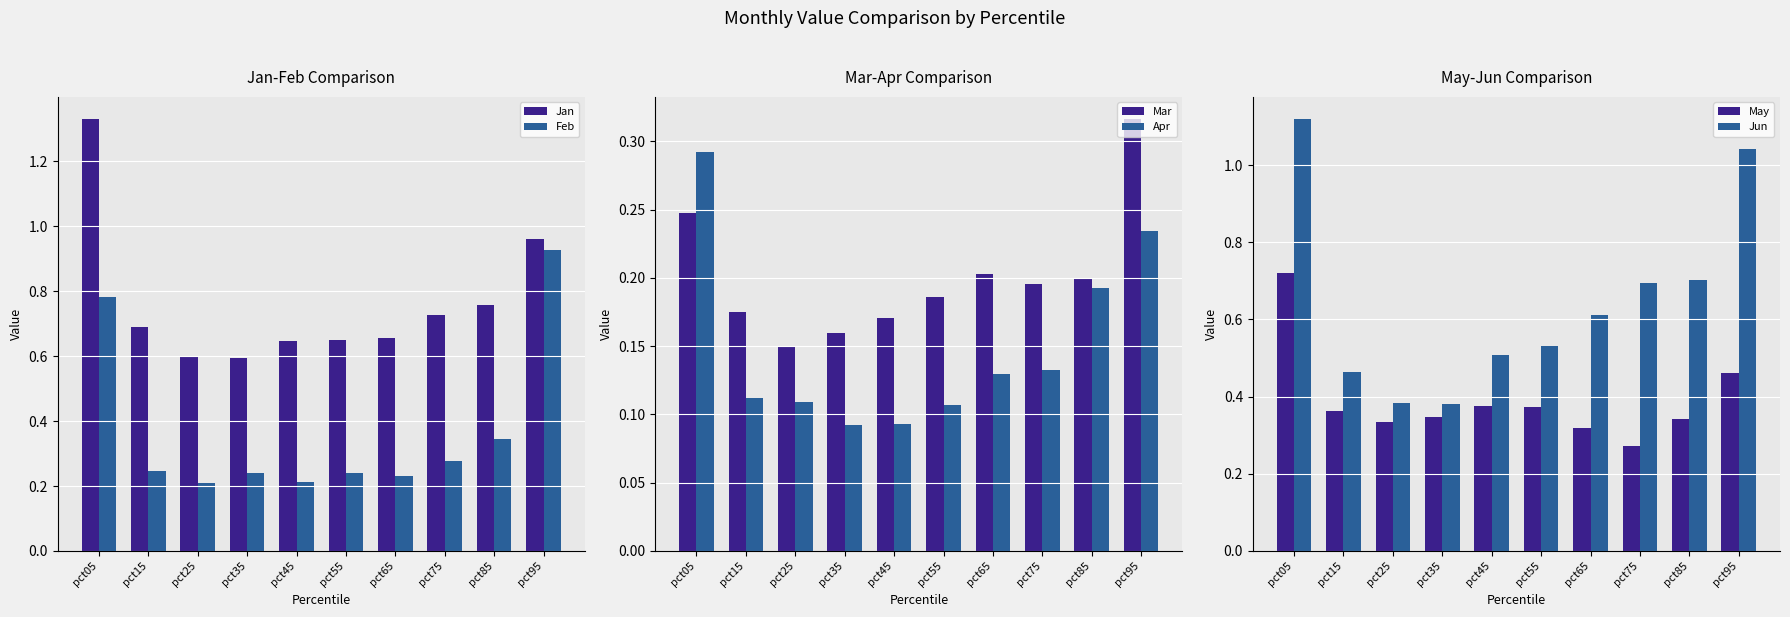

What is the average value of the Apr series?

0.1